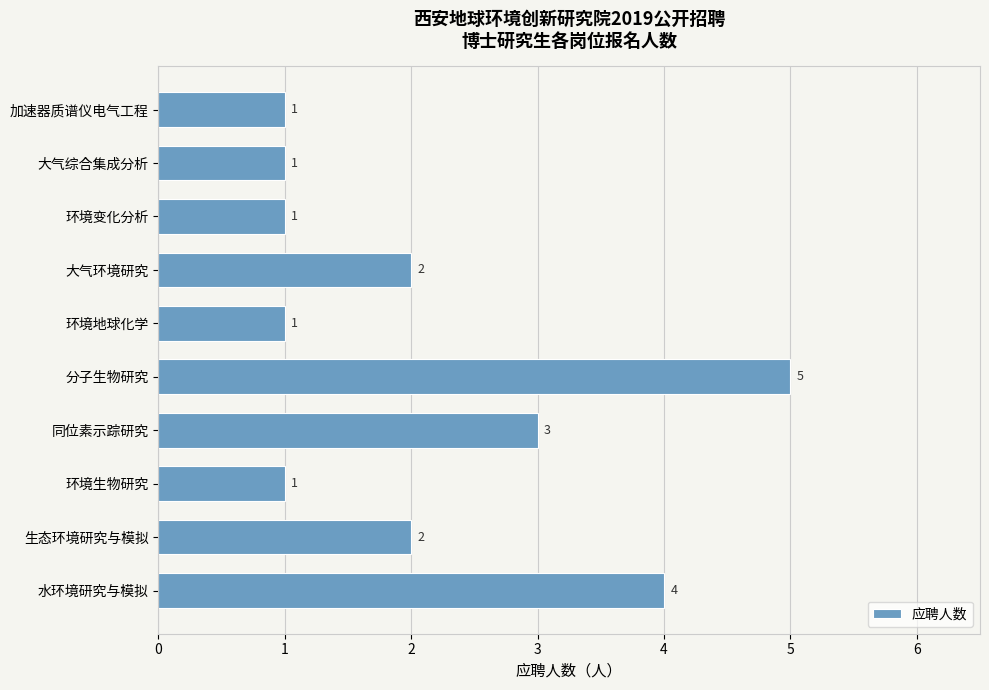

Reading bottom to top, transcribe all the data shown in this chart.

水环境研究与模拟=4	生态环境研究与模拟=2	环境生物研究=1	同位素示踪研究=3	分子生物研究=5	环境地球化学=1	大气环境研究=2	环境变化分析=1	大气综合集成分析=1	加速器质谱仪电气工程=1